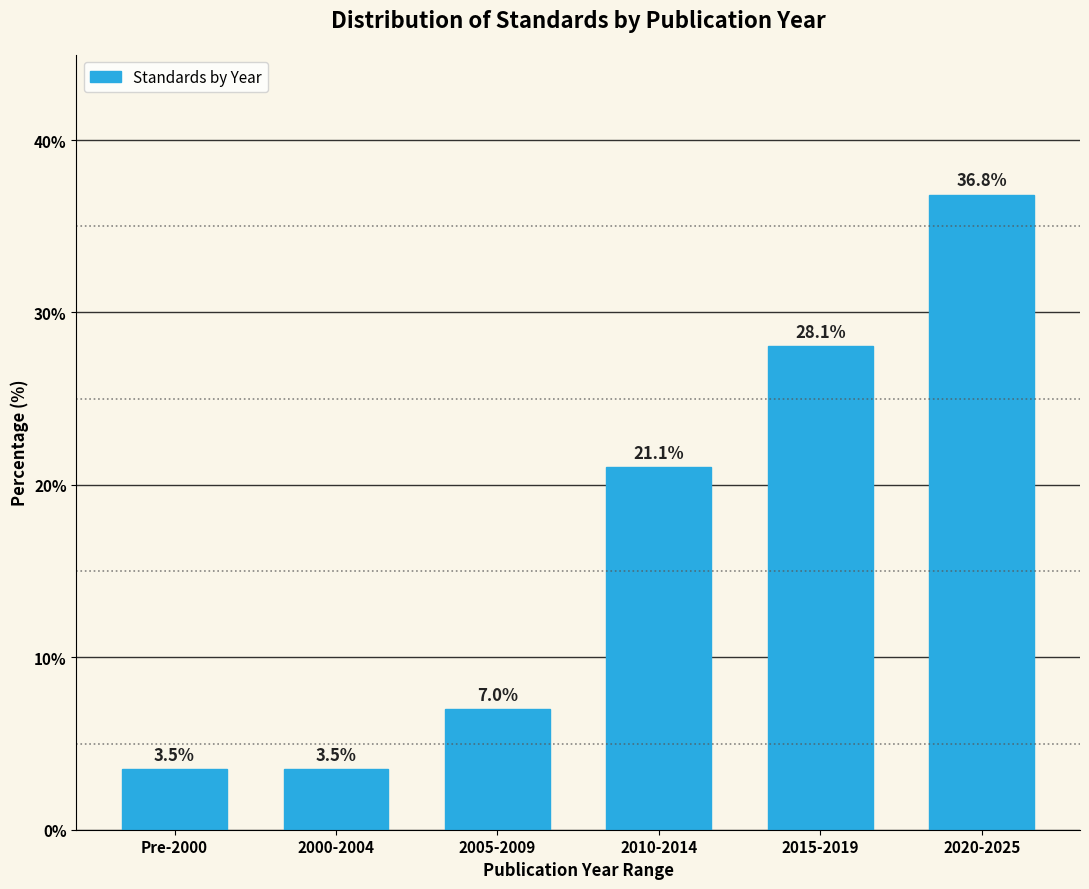

Reading right to left, list all the values displayed in this chart.

2020-2025=36.8	2015-2019=28.1	2010-2014=21.1	2005-2009=7.0	2000-2004=3.5	Pre-2000=3.5